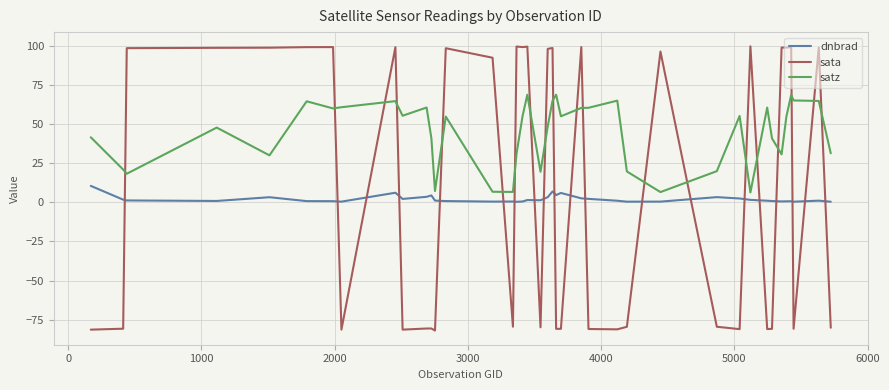

What is the greatest value displayed?

99.6